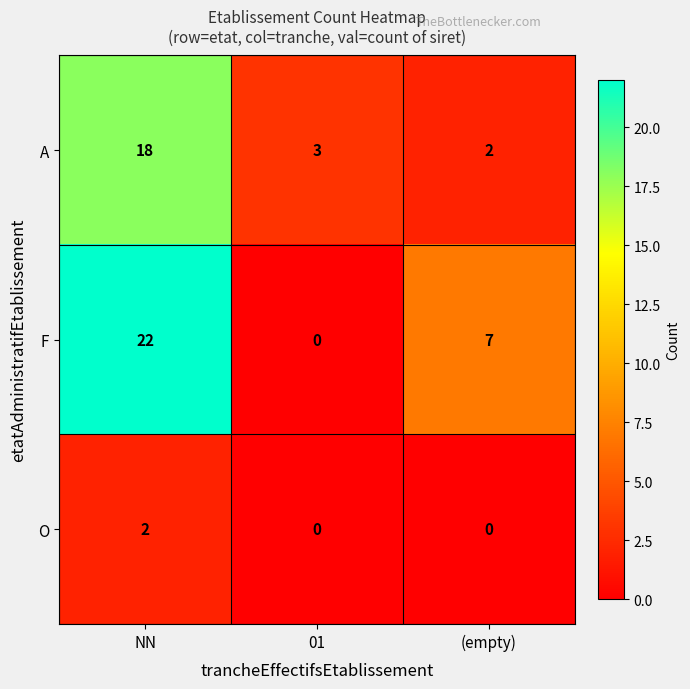

True or false: O has a value of -1 at (empty).

False